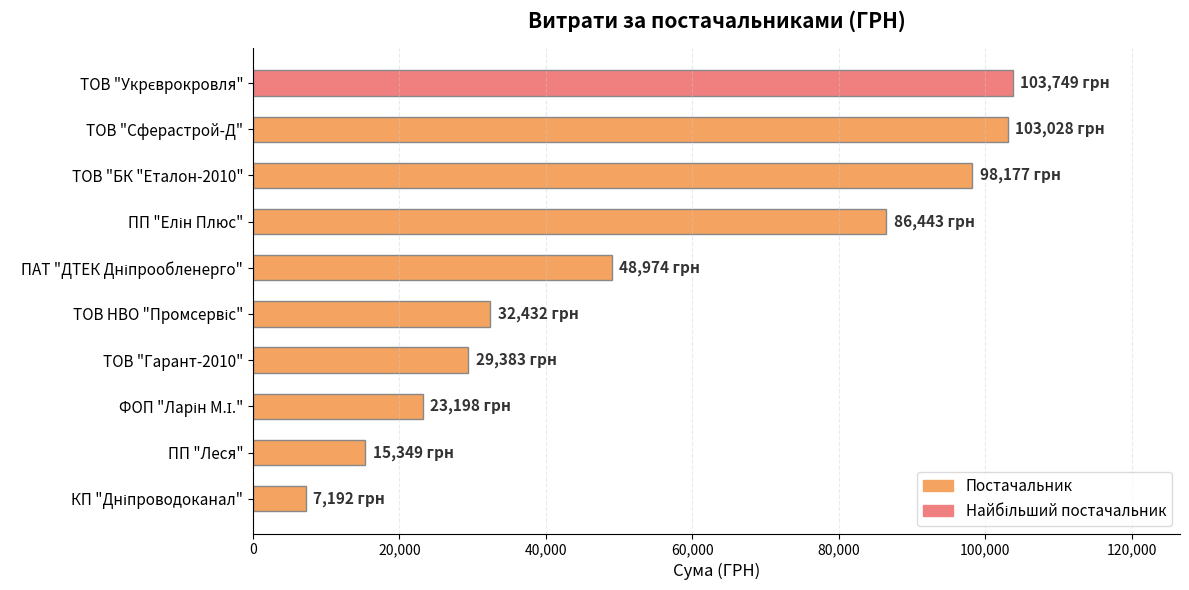

Between ПП "Леся" and ТОВ "Сферастрой-Д", which is larger?

ТОВ "Сферастрой-Д"